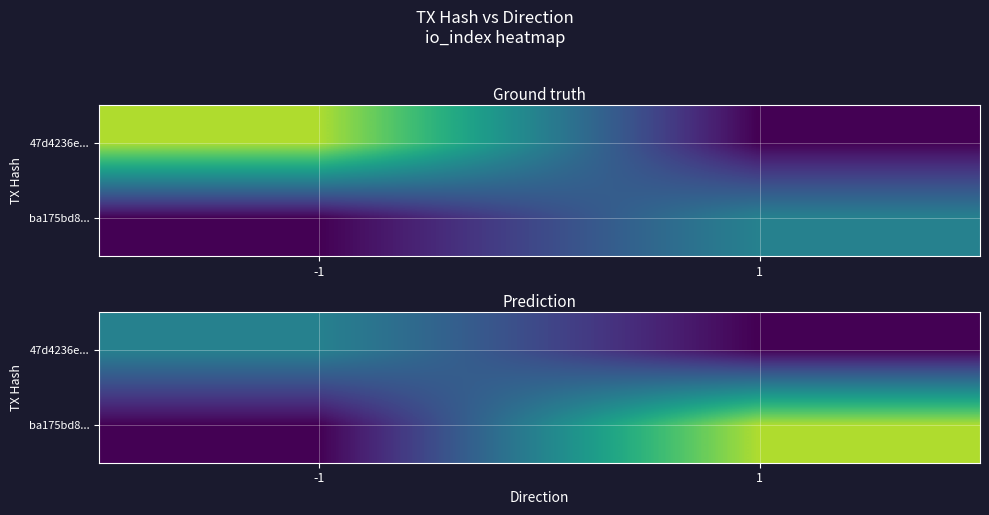

Which has a higher value, 1 or -1?

-1